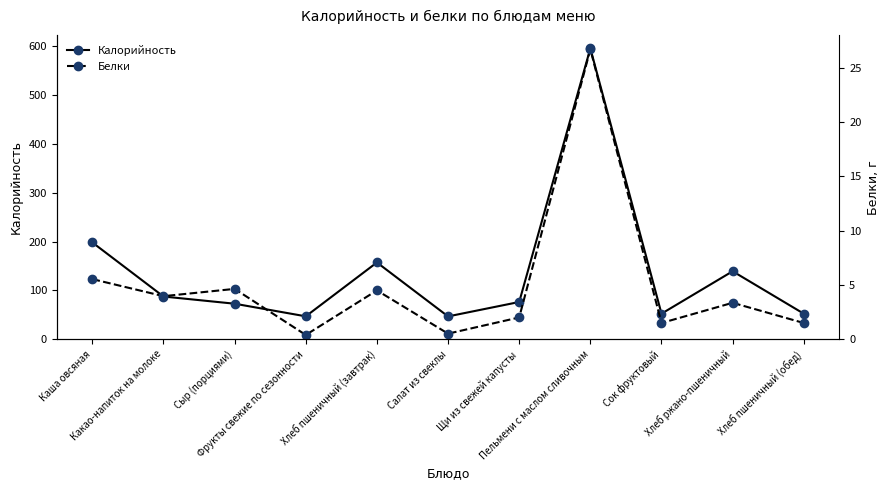

List the series in order of their peak value, lowest first.

Белки, Калорийность